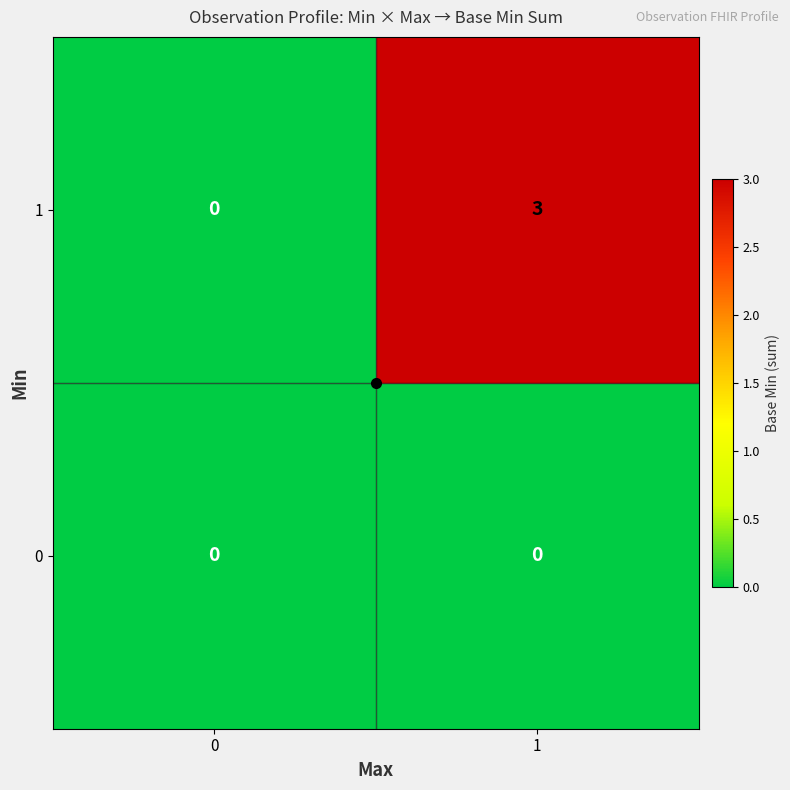

Count the number of categories in the chart.

2